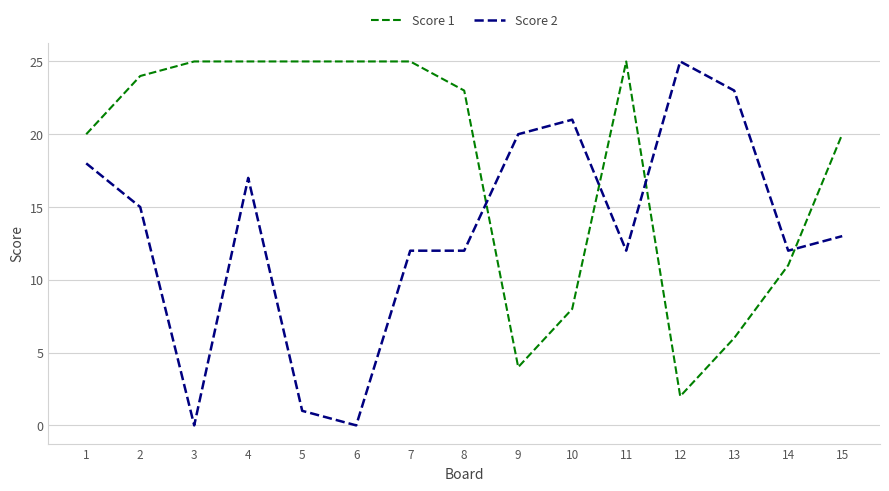

What is the total value across all series at 2?

39